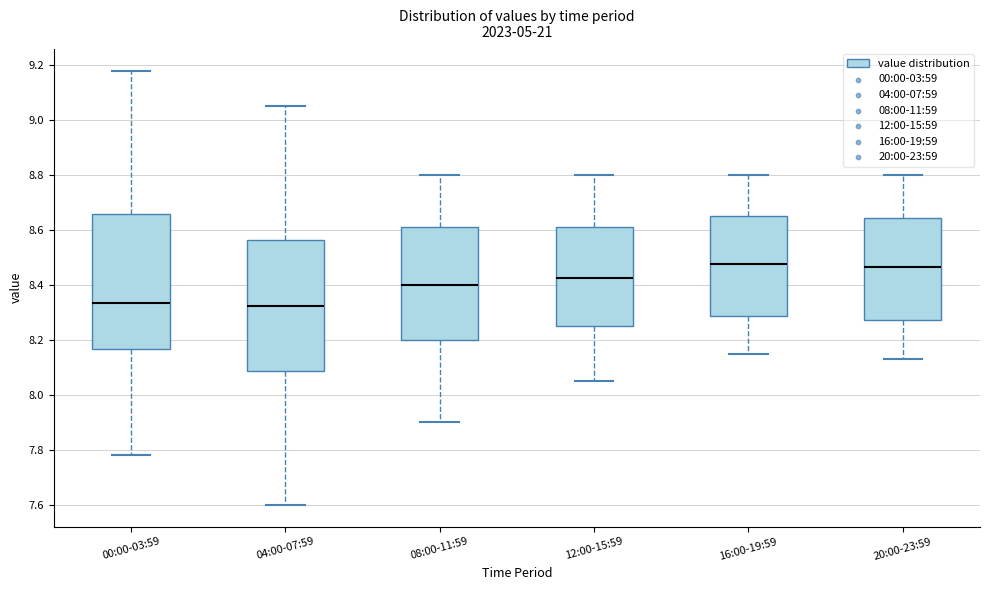

Reading left to right, transcribe this box plot: for each box, give where its median line is, the range the box spans, and where its two whiskers end, as read against the y-axis. The values are not printed on the chart, so give them approximately, as read against the axis.

00:00-03:59: median 8.34, box 8.16 to 8.66, whiskers 7.78 to 9.18
04:00-07:59: median 8.32, box 8.08 to 8.56, whiskers 7.60 to 9.06
08:00-11:59: median 8.40, box 8.20 to 8.62, whiskers 7.90 to 8.80
12:00-15:59: median 8.42, box 8.26 to 8.62, whiskers 8.06 to 8.80
16:00-19:59: median 8.48, box 8.28 to 8.66, whiskers 8.16 to 8.80
20:00-23:59: median 8.46, box 8.28 to 8.64, whiskers 8.14 to 8.80